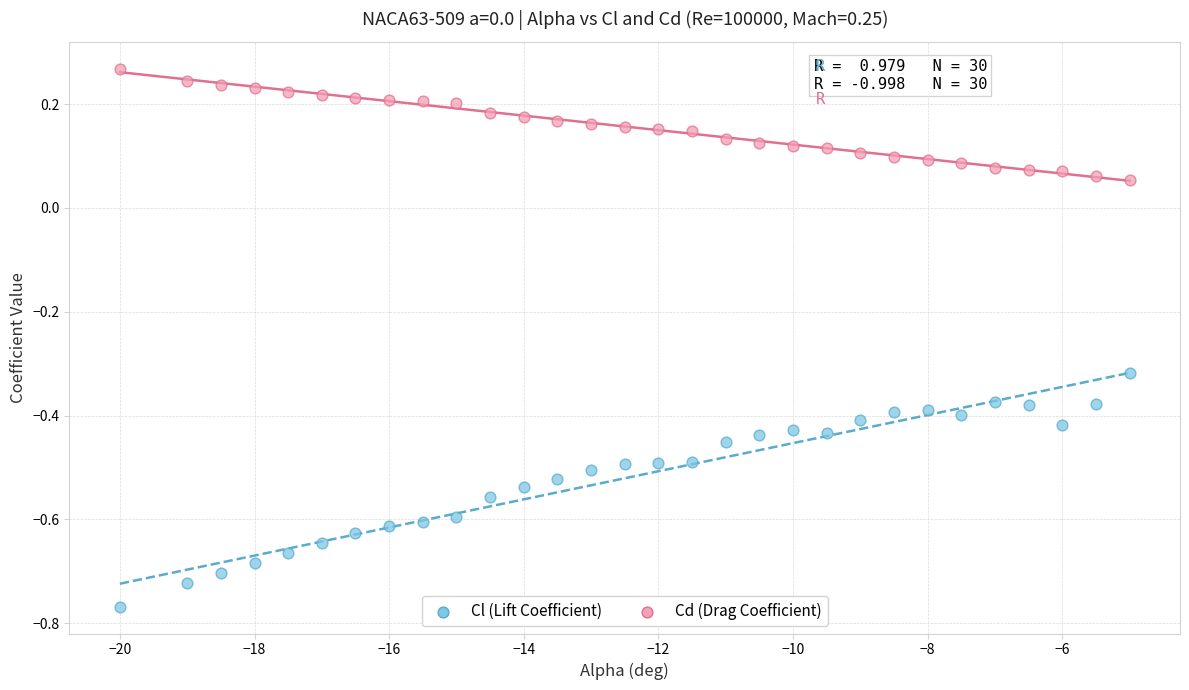

Which series reaches the maximum Y coordinate?

Cd (Drag Coefficient)